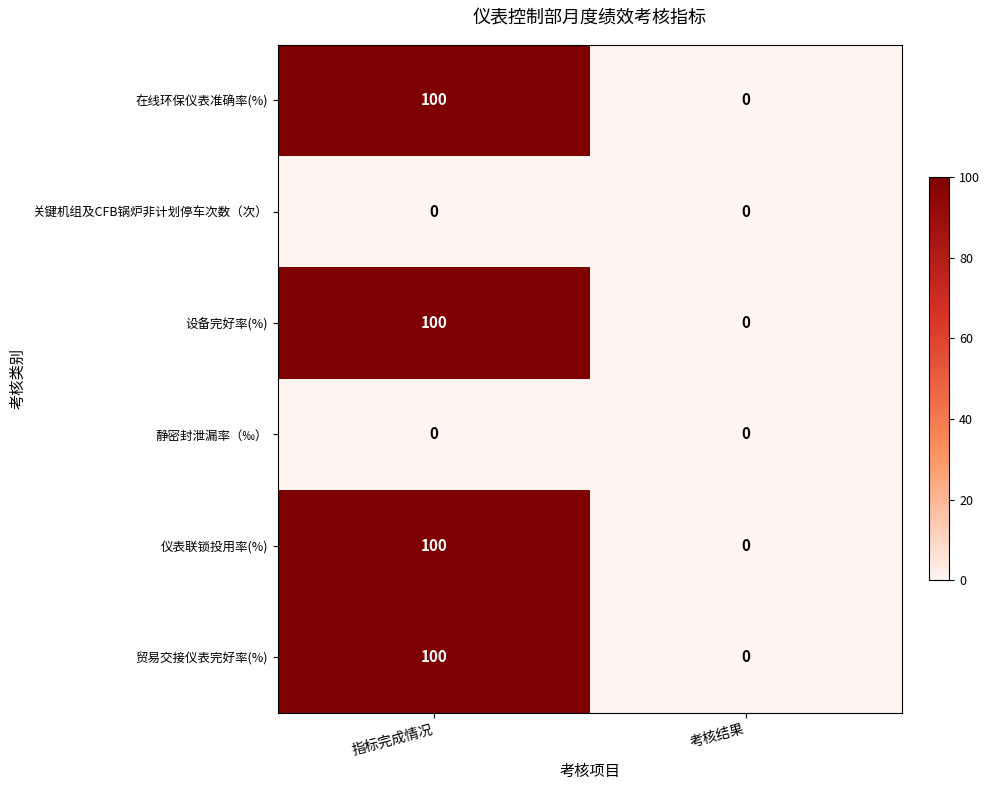

The value of 在线环保仪表准确率(%) at 指标完成情况 is 100. True or false?

True